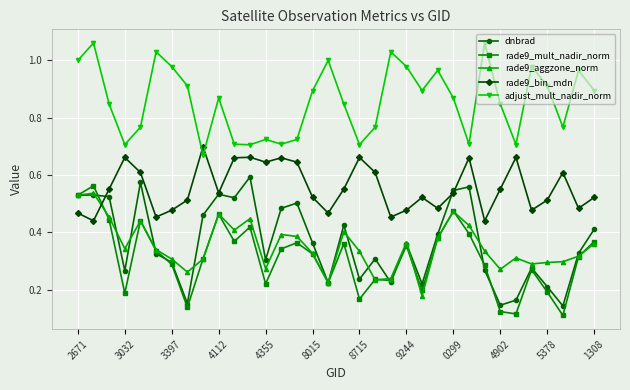

True or false: rade9_aggzone_norm and adjust_mult_nadir_norm intersect in this chart.

False